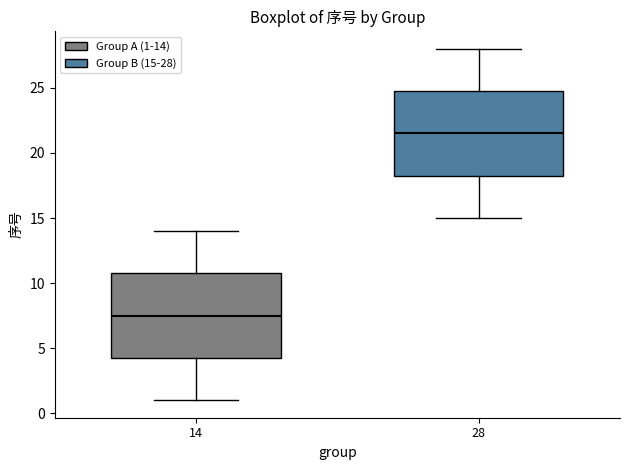

Reading left to right, read every box against the y-axis: the position of its median line, the range the box covers, and the ends of its whiskers. The values are not printed on the chart, so give them approximately, as read against the axis.

14: median 7.5, box 4.5 to 11.0, whiskers 1.0 to 14.0
28: median 21.5, box 18.5 to 25.0, whiskers 15.0 to 28.0